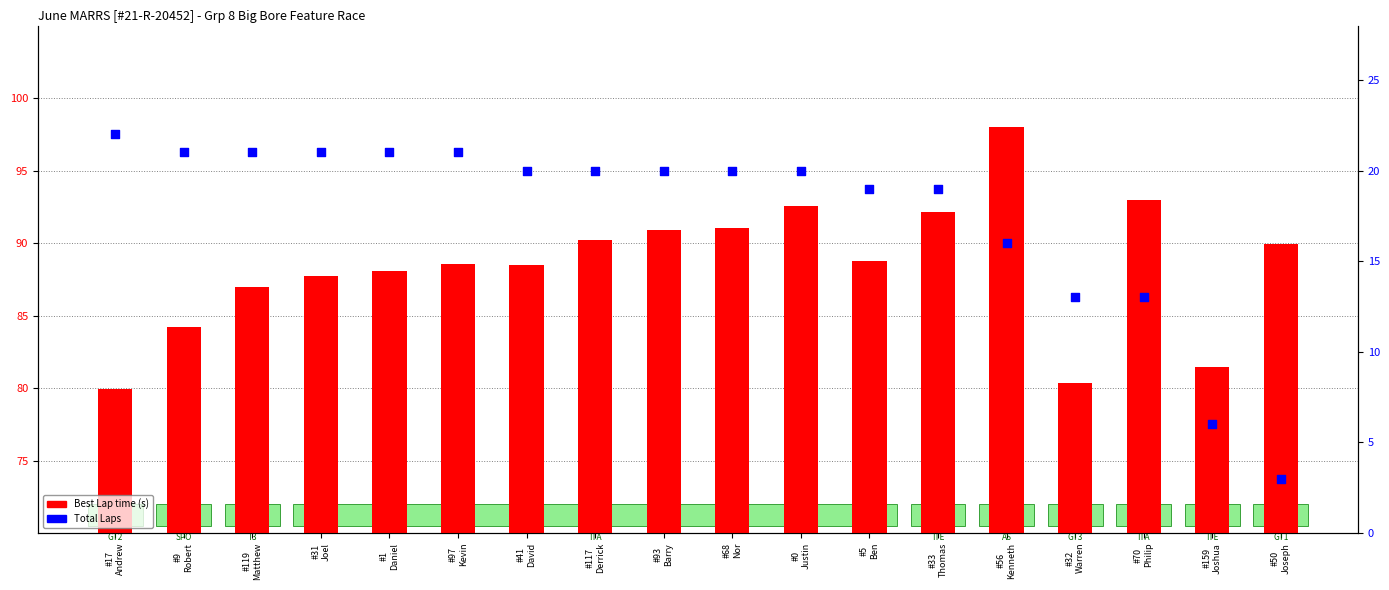

What is the total value across all series at #159
Joshua?

87.4